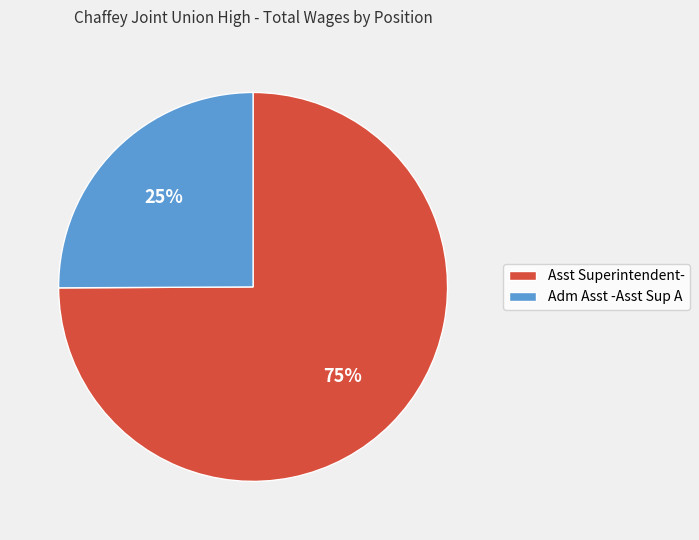

Which has a higher value, Asst Superintendent- or Adm Asst -Asst Sup A?

Asst Superintendent-